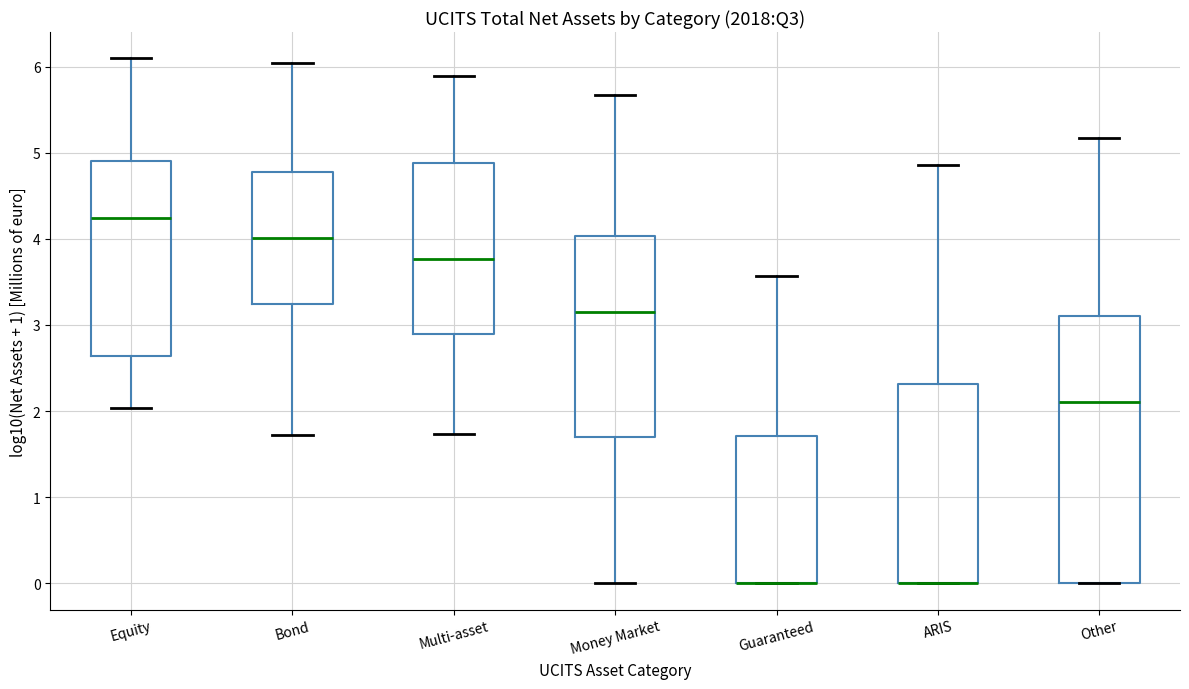

Where is the upper edge of the box for Money Market on the y-axis? The values are not printed on the chart, so give them approximately, as read against the axis.

4.0